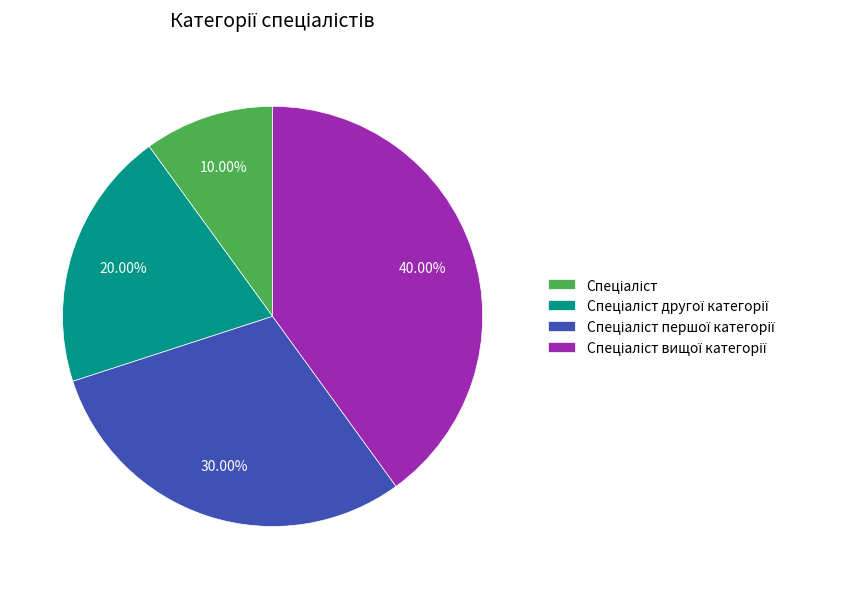

Is there any slice that represents more than half of the pie?

No